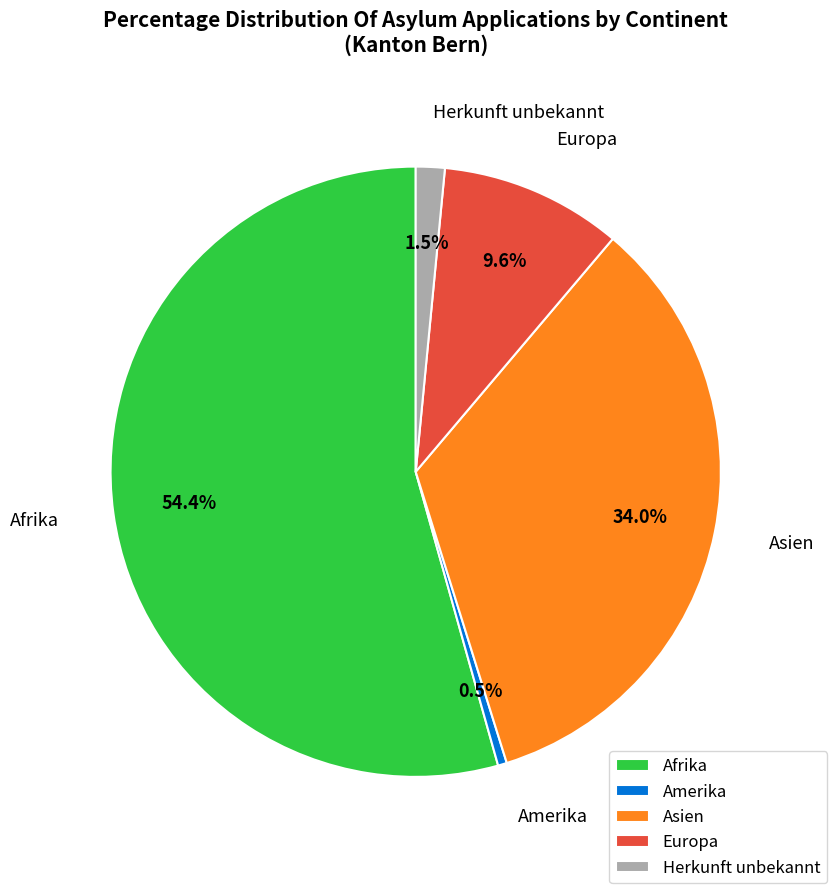

What is the smallest slice in the pie chart?

Amerika